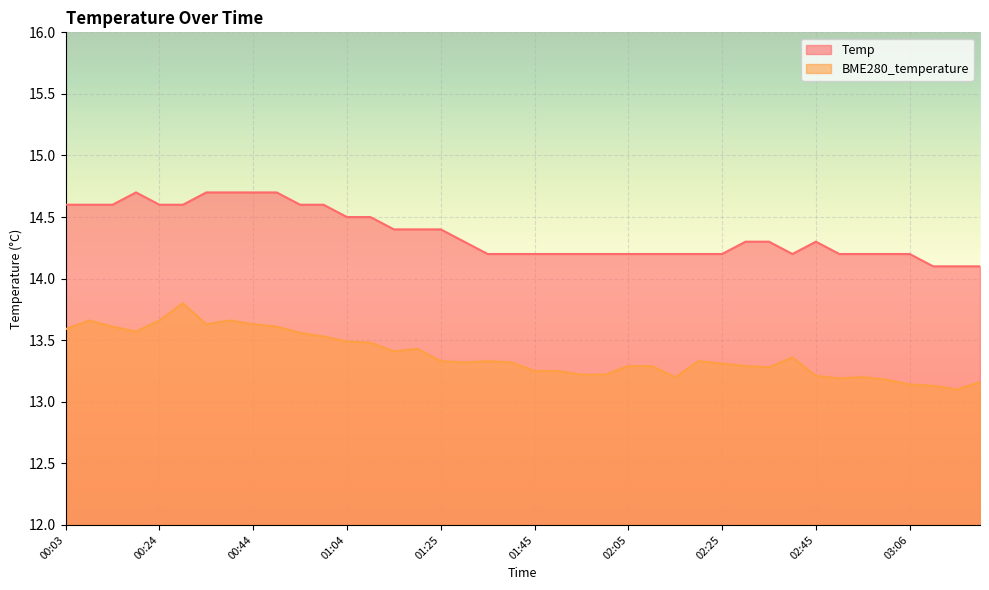

How many interior local peaks does the BME280_temperature series have?

8